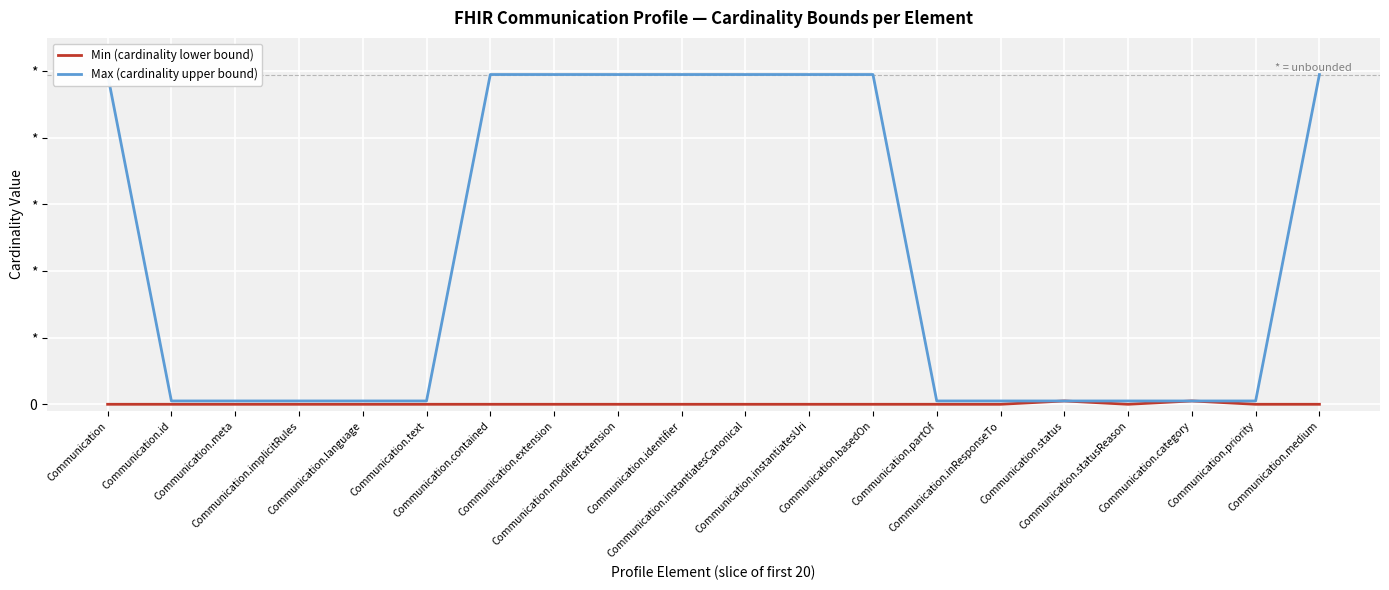

Which has a higher value, Communication.category or Communication.instantiatesUri?

Communication.category